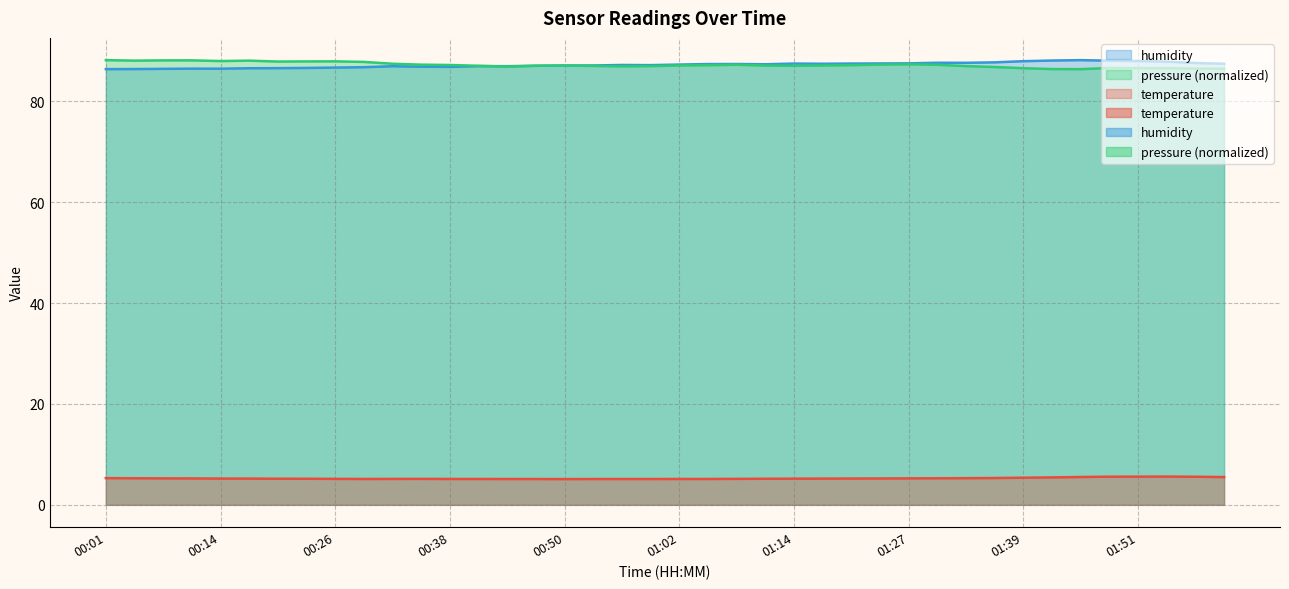

Which label corresponds to the largest value in the chart?

01:45